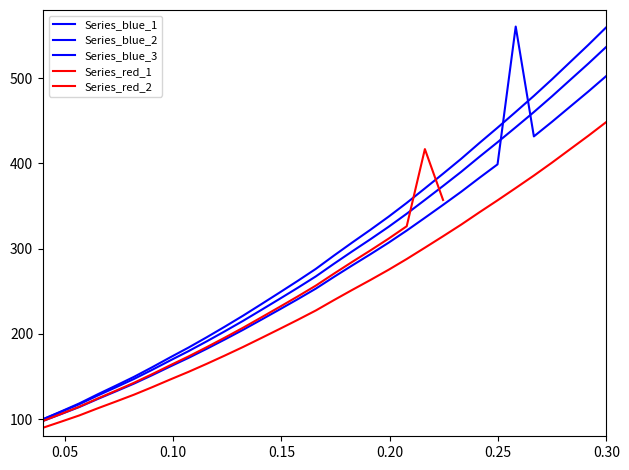

Is it true that the value at 218.442 is 118.6?

True